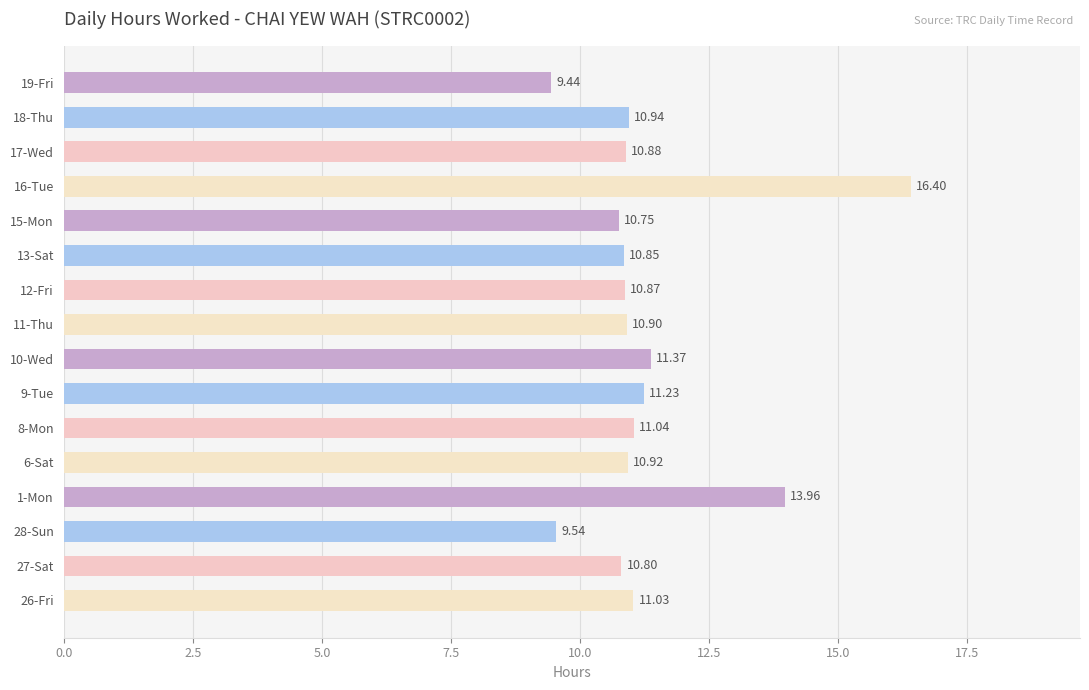

What is the ratio of the value at 28-Sun to the value at 16-Tue?

0.6